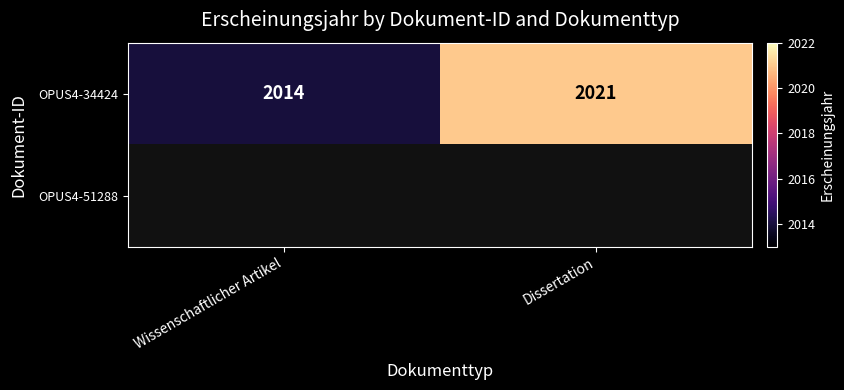

What is the difference between the OPUS4-34424 values at Dissertation and Wissenschaftlicher Artikel?

7